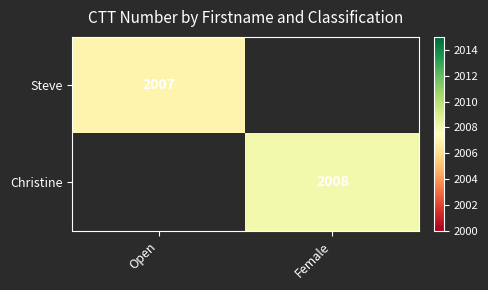

Is it true that Steve equals 455 at Open?

False